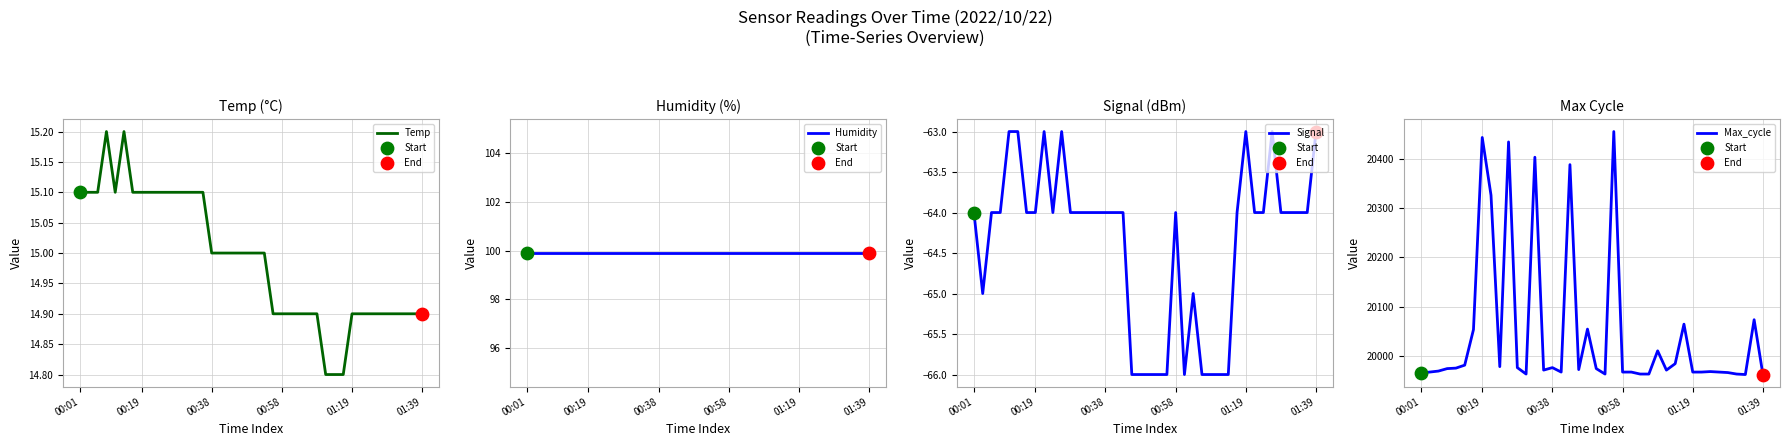

Is the value of Humidity at 20 greater than the value of Max_cycle at 29?

No